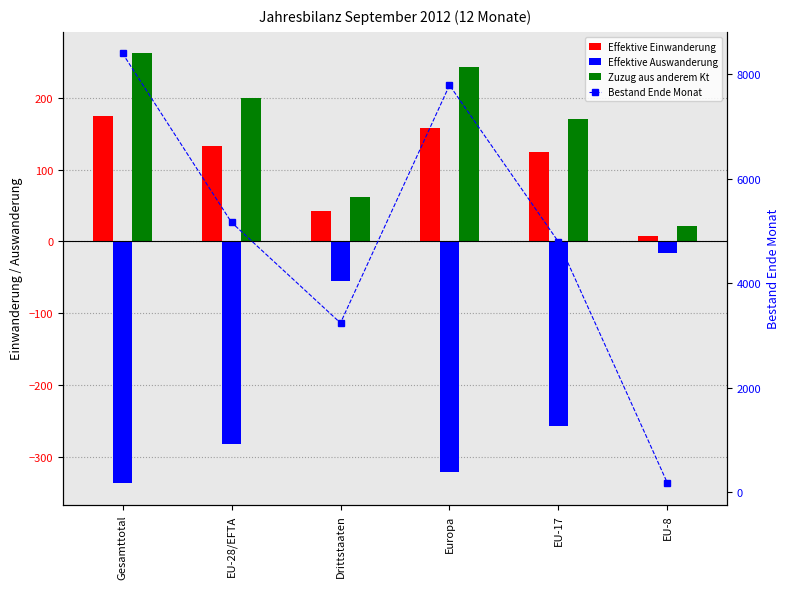

What is the minimum value for Effektive Einwanderung?

7